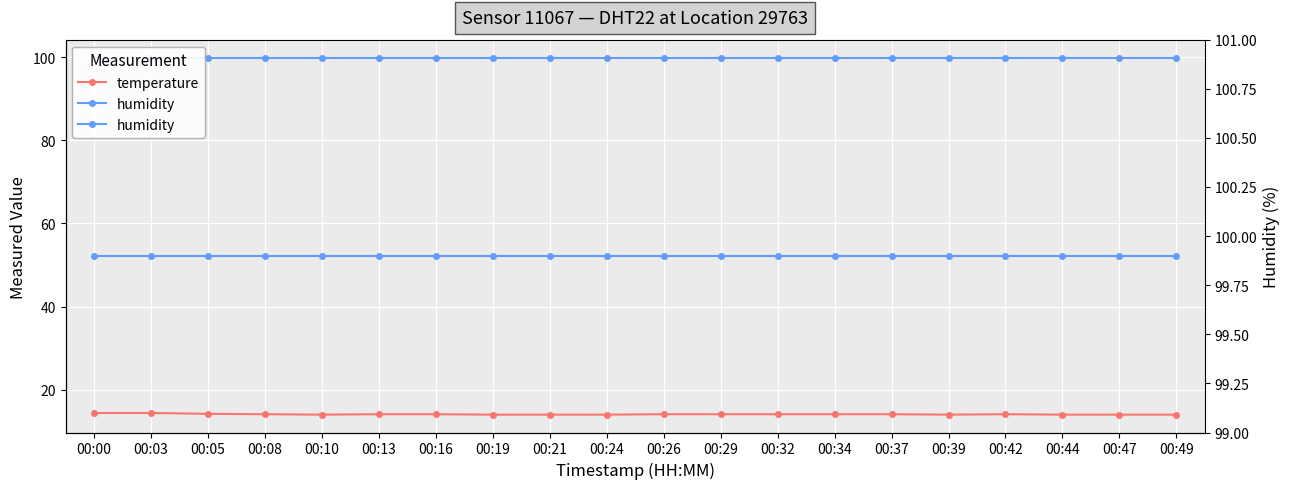

What are all the series names shown in the legend?

temperature, humidity